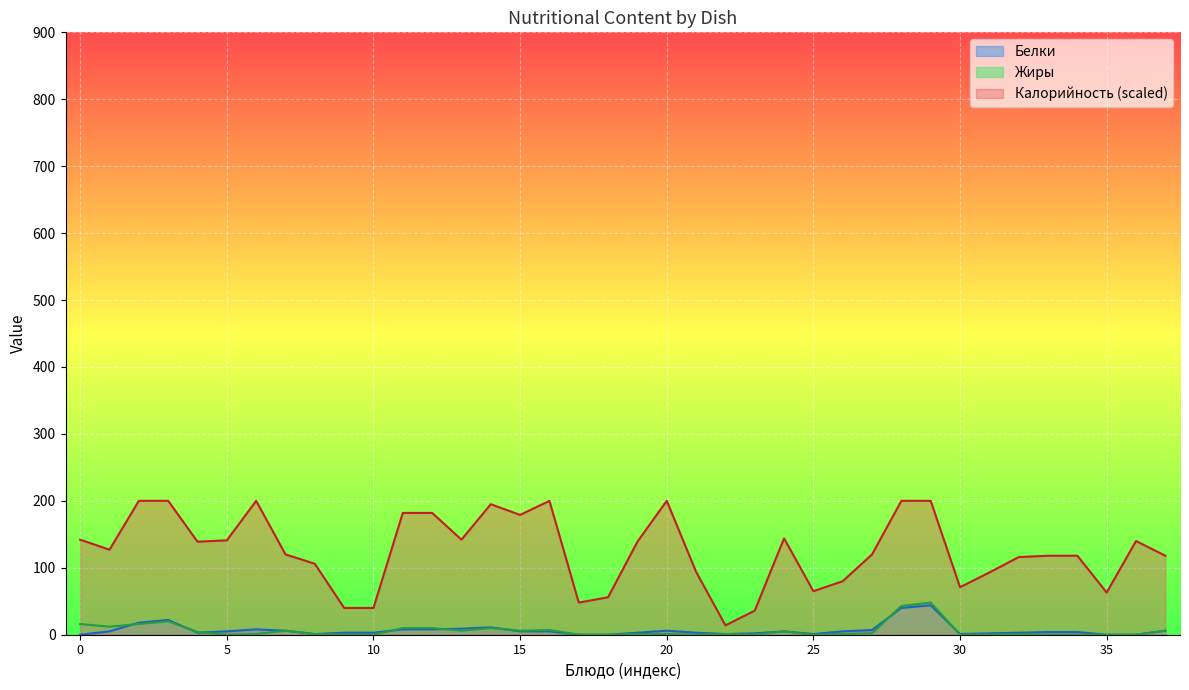

Which series has the largest total across all categories?

Калорийность (scaled)